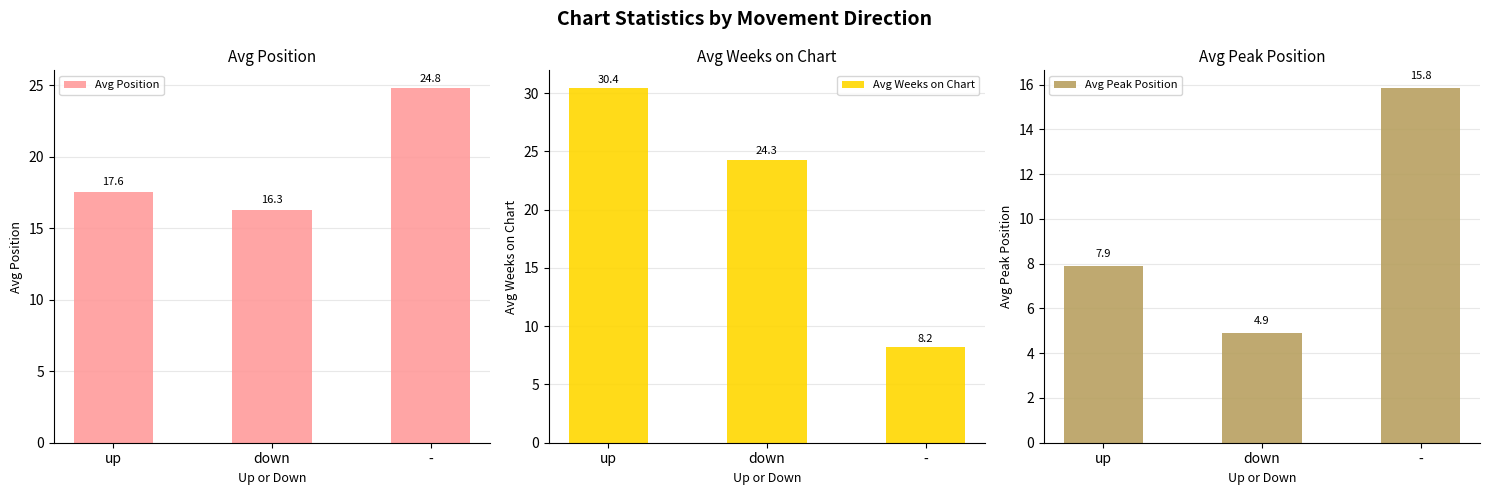

What is the difference between the Avg Weeks on Chart values at - and down?

16.1